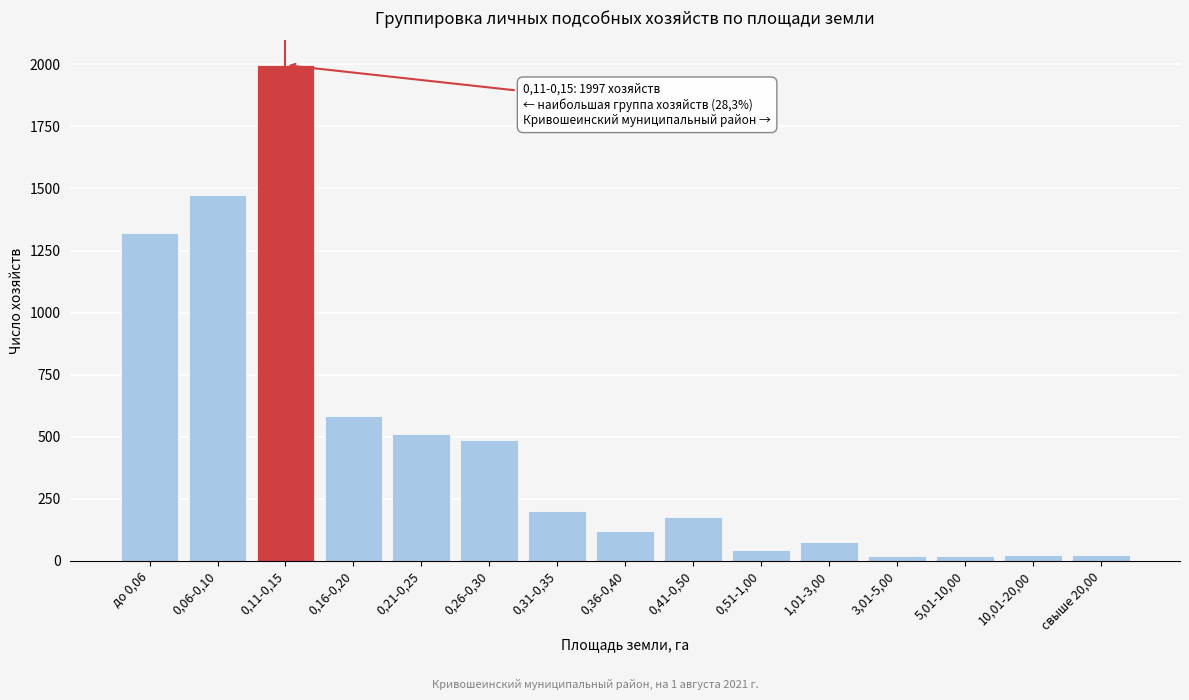

At which label is the value closest to 1007?

до 0,06